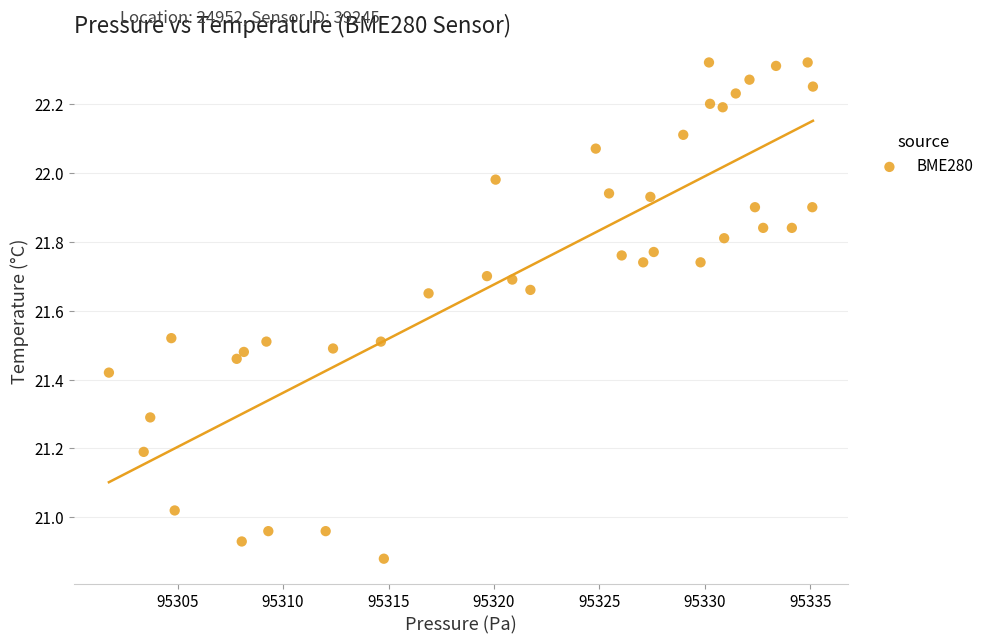

What is the range of Y values (max minus min)?

1.4